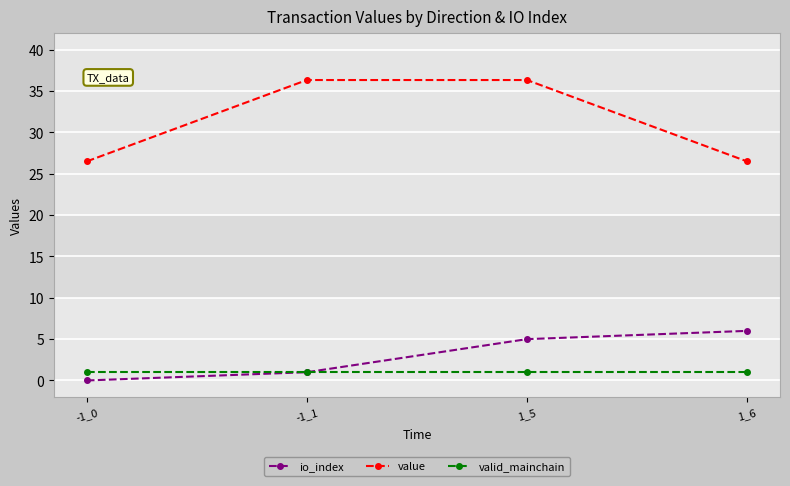

Reading left to right, transcribe all the data shown in this chart.

io_index: 0.0	1.0	5.0	6.0
value: 26.5	36.3	36.3	26.5
valid_mainchain: 1.0	1.0	1.0	1.0